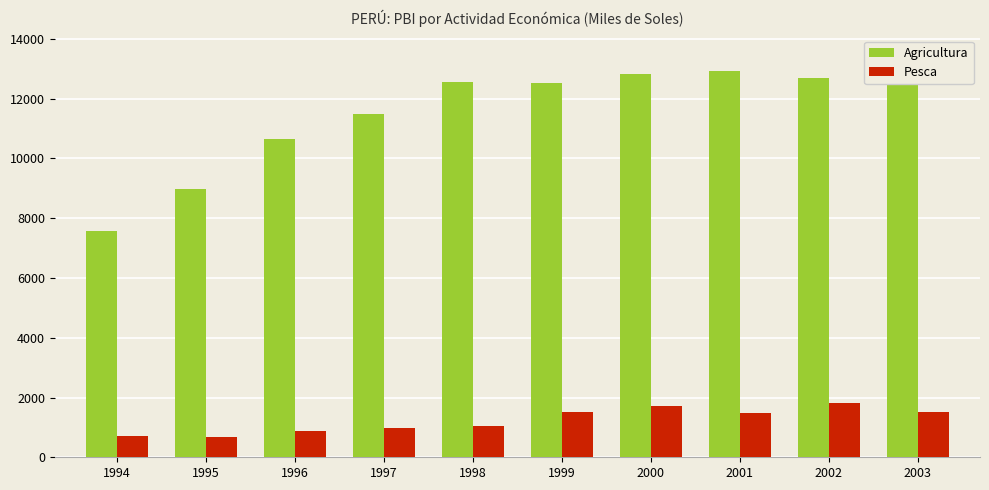

Reading left to right, list all the values displayed in this chart.

Agricultura: 1994=7583	1995=8984	1996=10636	1997=11493	1998=12573	1999=12511	2000=12842	2001=12916	2002=12684	2003=13442
Pesca: 1994=713	1995=683	1996=896	1997=974	1998=1049	1999=1527	2000=1730	2001=1492	2002=1814	2003=1501